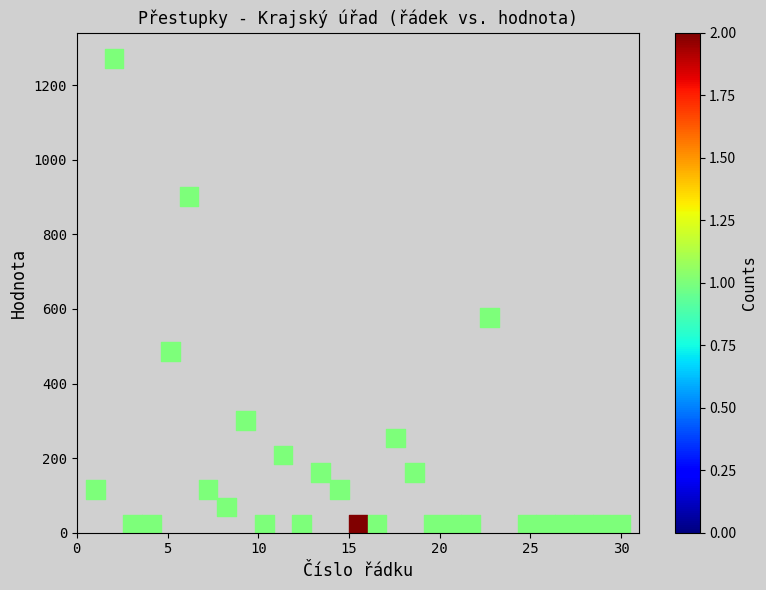

What is the range of X values (max minus min)?

29.0